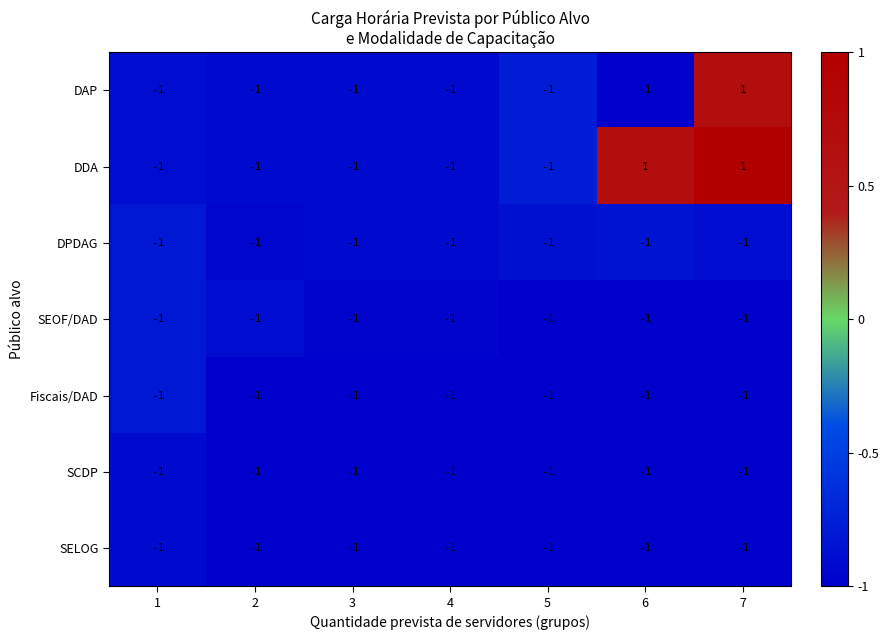

What is the smallest value displayed?

-1